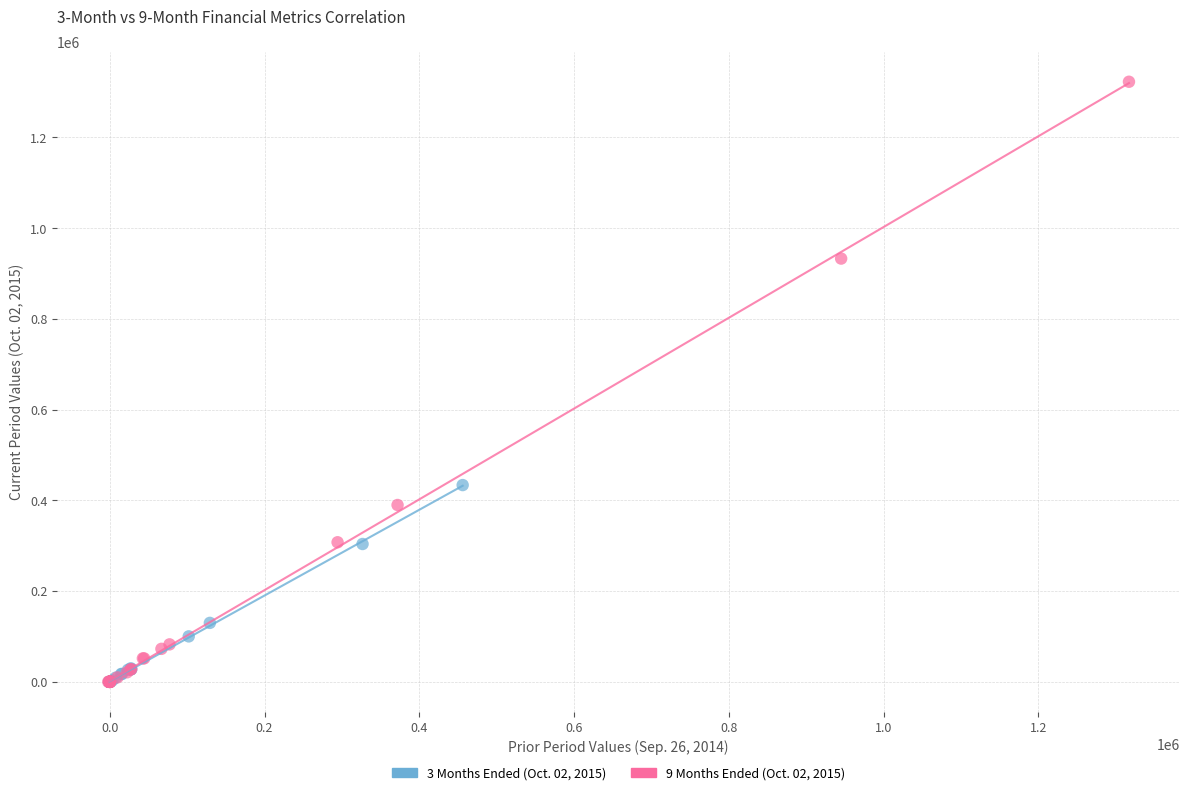

What are all the series names shown in the legend?

3 Months Ended (Oct. 02, 2015), 9 Months Ended (Oct. 02, 2015)